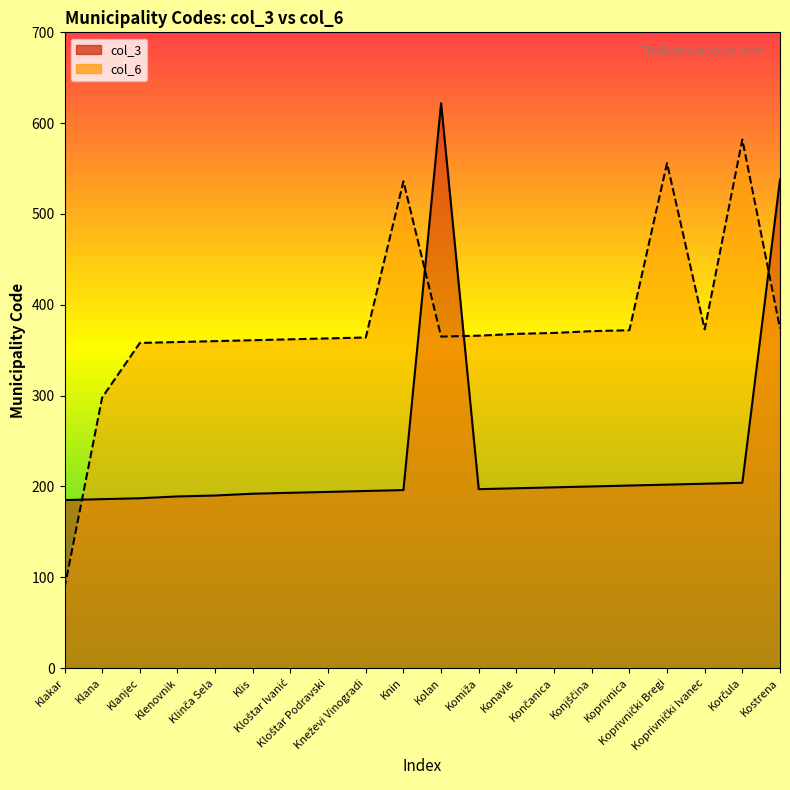

How many data points in col_6 are less than 366?

10